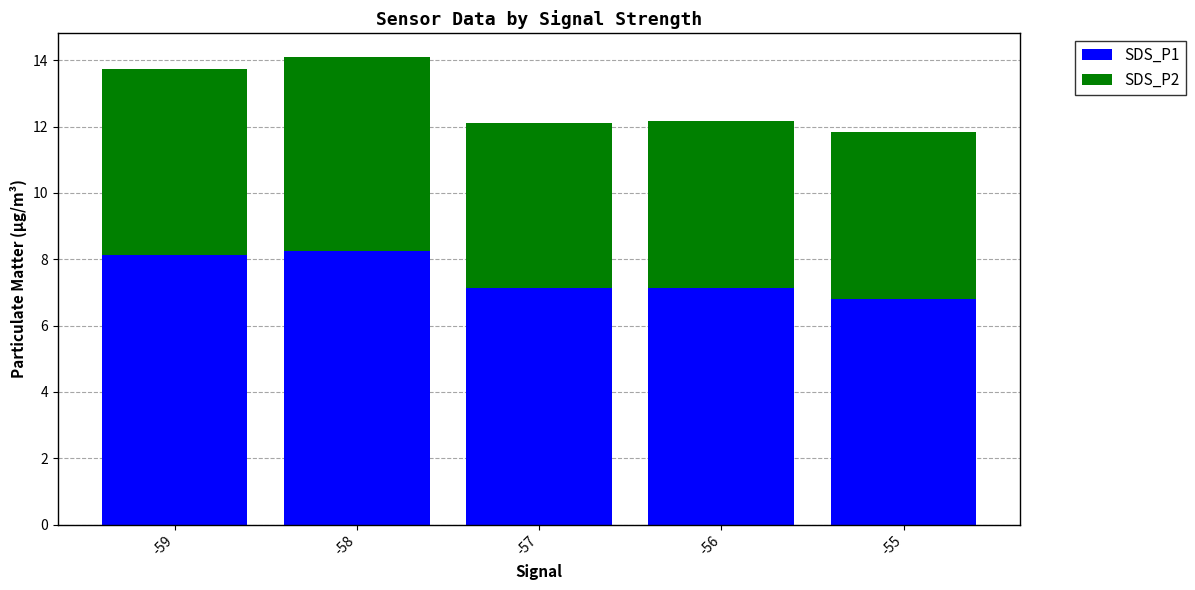

At which category is the sum across all series the highest?

-58